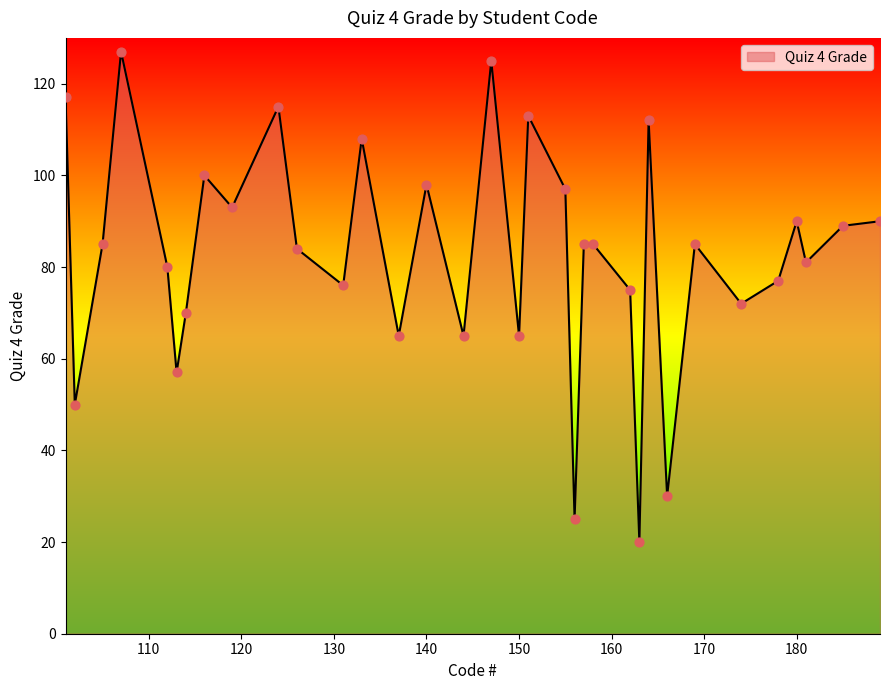

What is the greatest value displayed?

127